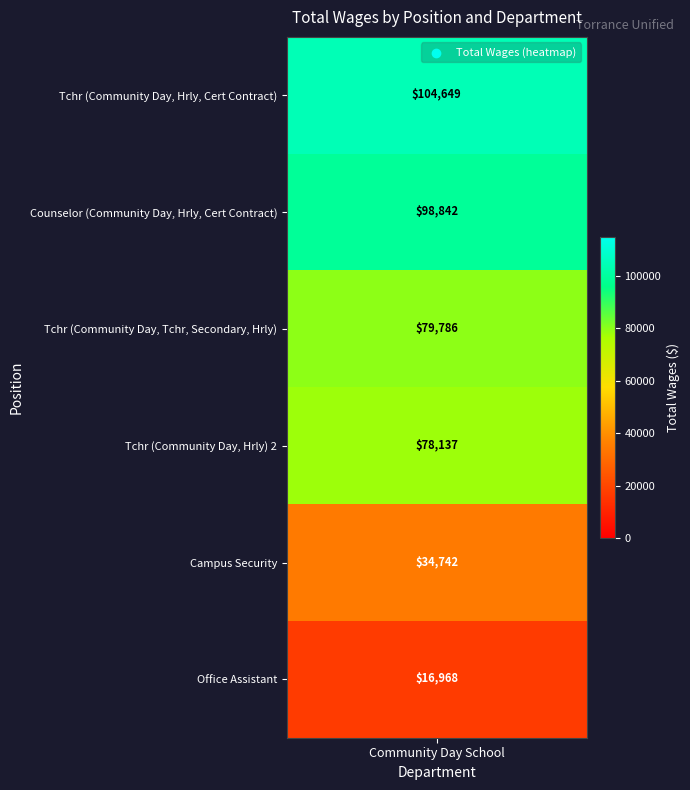

At which label is the value closest to 60808?

3